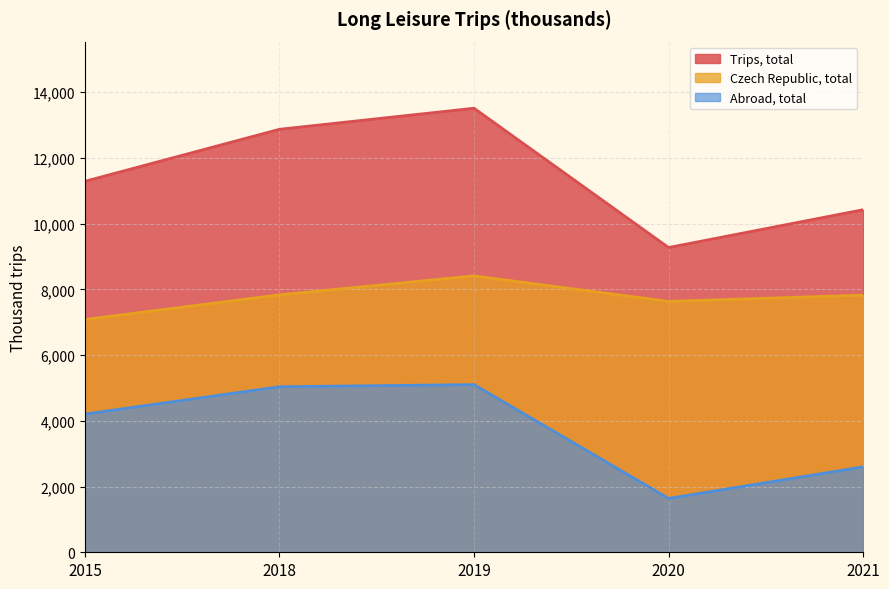

How many lines are shown in the chart?

3